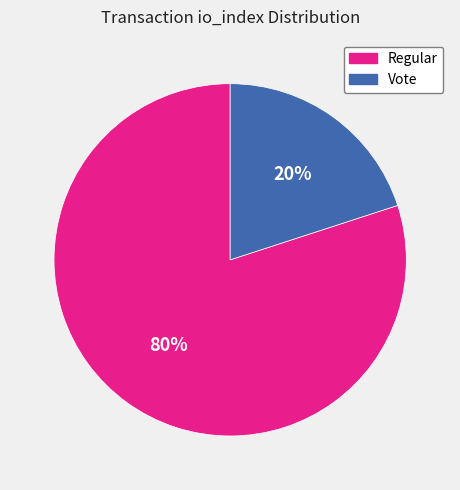

Is there any slice that represents more than half of the pie?

Yes